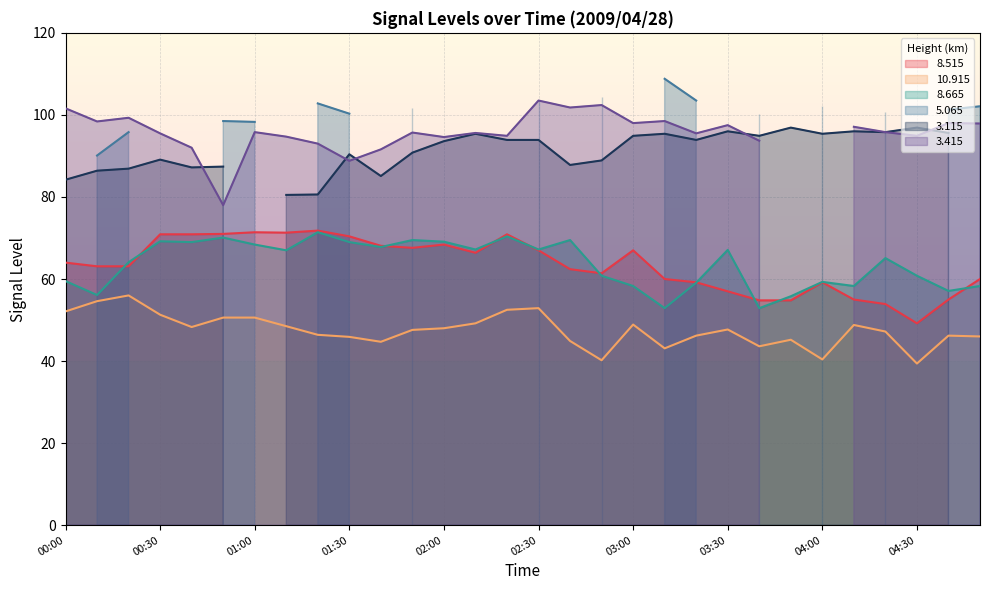

At which label does  10.915 first exceed 47?

00:00